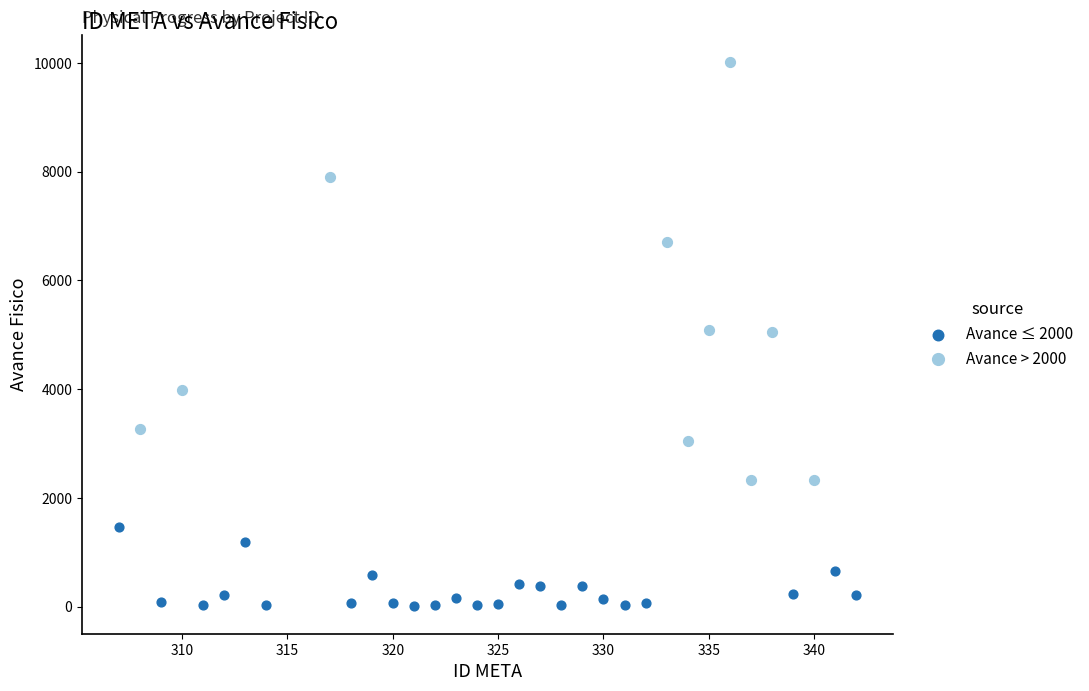

Which series has the largest Y range (max minus min)?

Avance > 2000